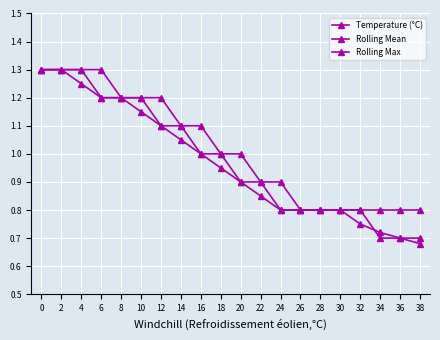

What is the highest value of the Rolling Max series?

1.3